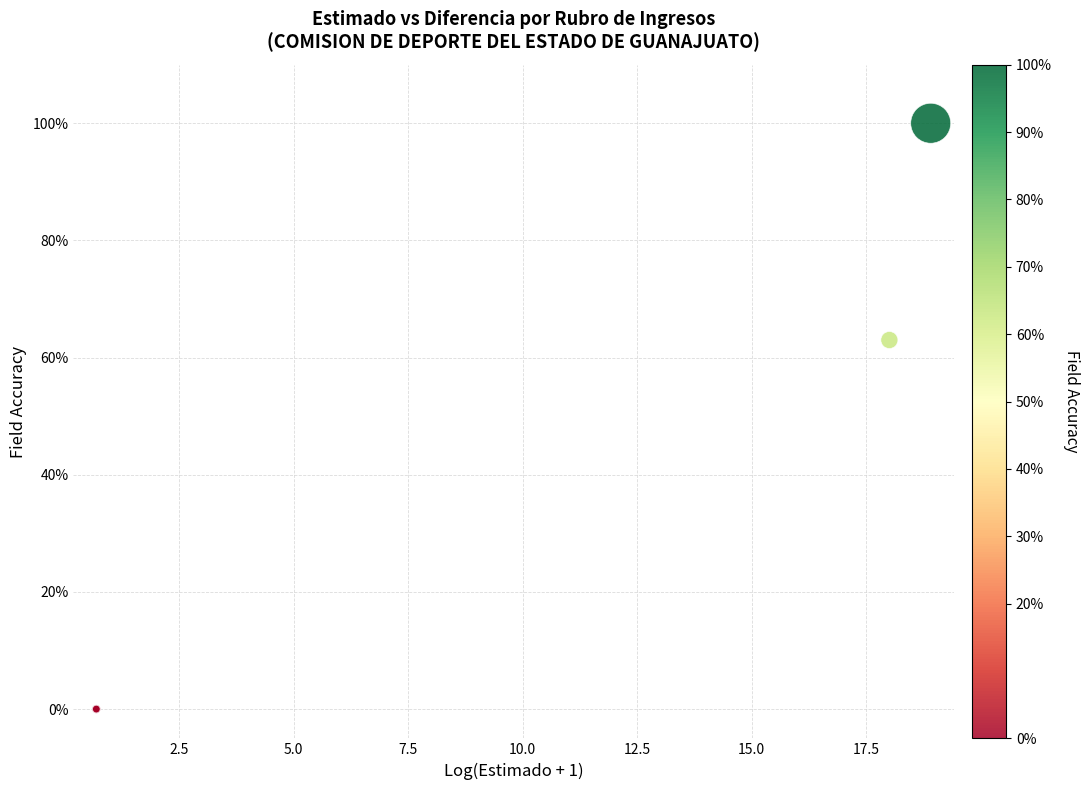

What Y value in the scatter plot is closest to 50?

63.0